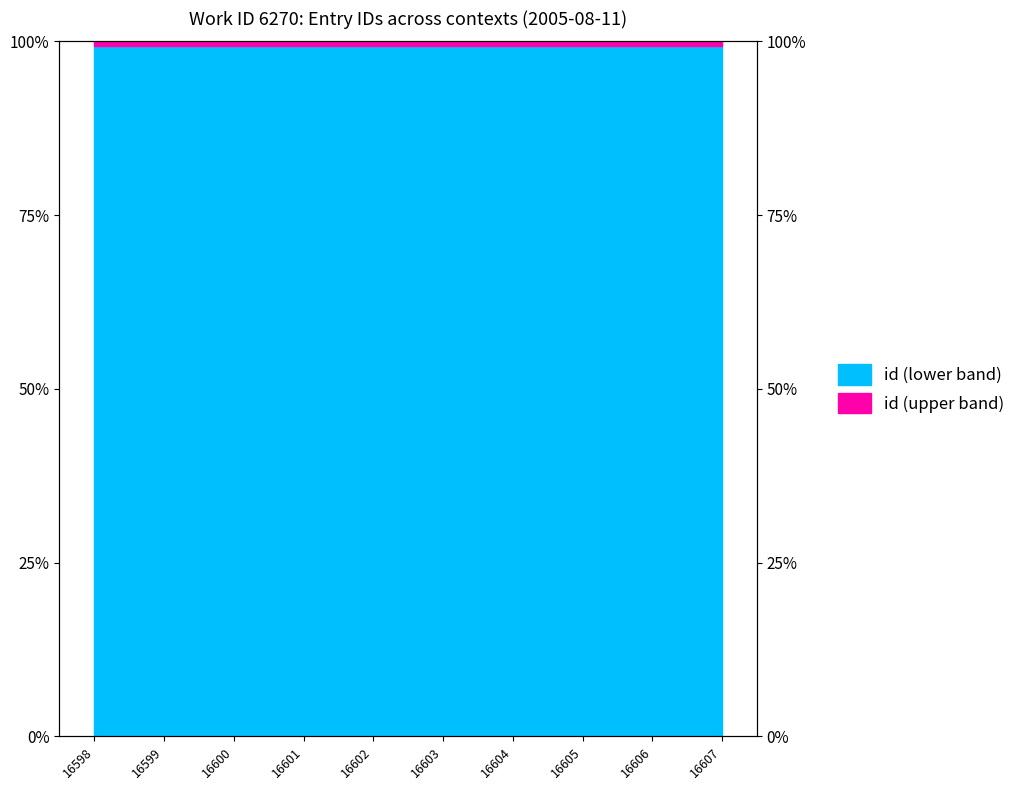

Rank the categories by value from highest to lowest.

16607, 16606, 16605, 16604, 16603, 16602, 16601, 16600, 16599, 16598